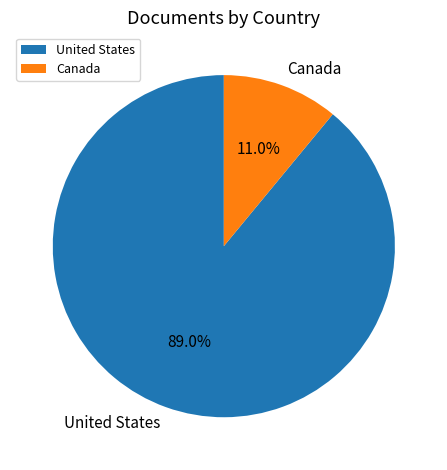

Do United States and Canada together represent more than half of the pie?

Yes